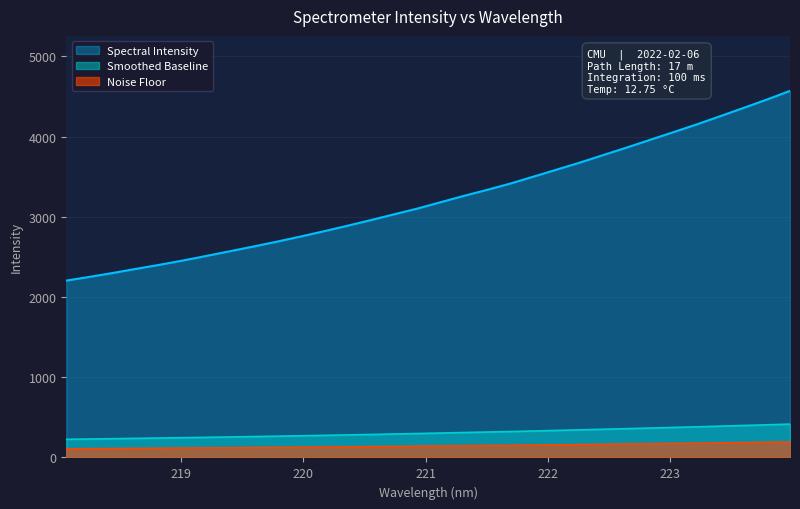

The value at 223.0264 is 4055.1. True or false?

True